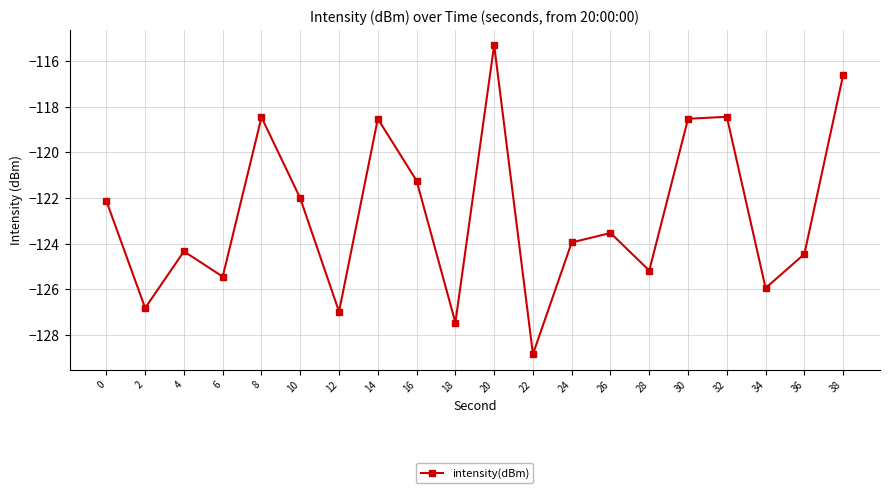

Read the value at 10.

-122.0